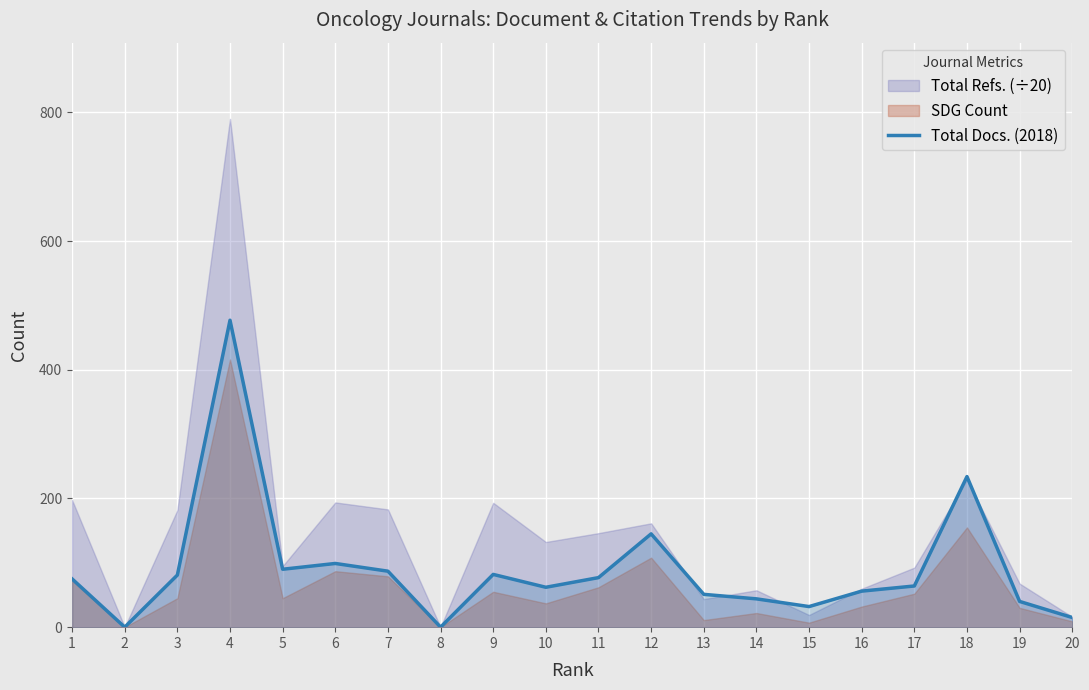

Does the chart display data point markers on the line(s)?

No